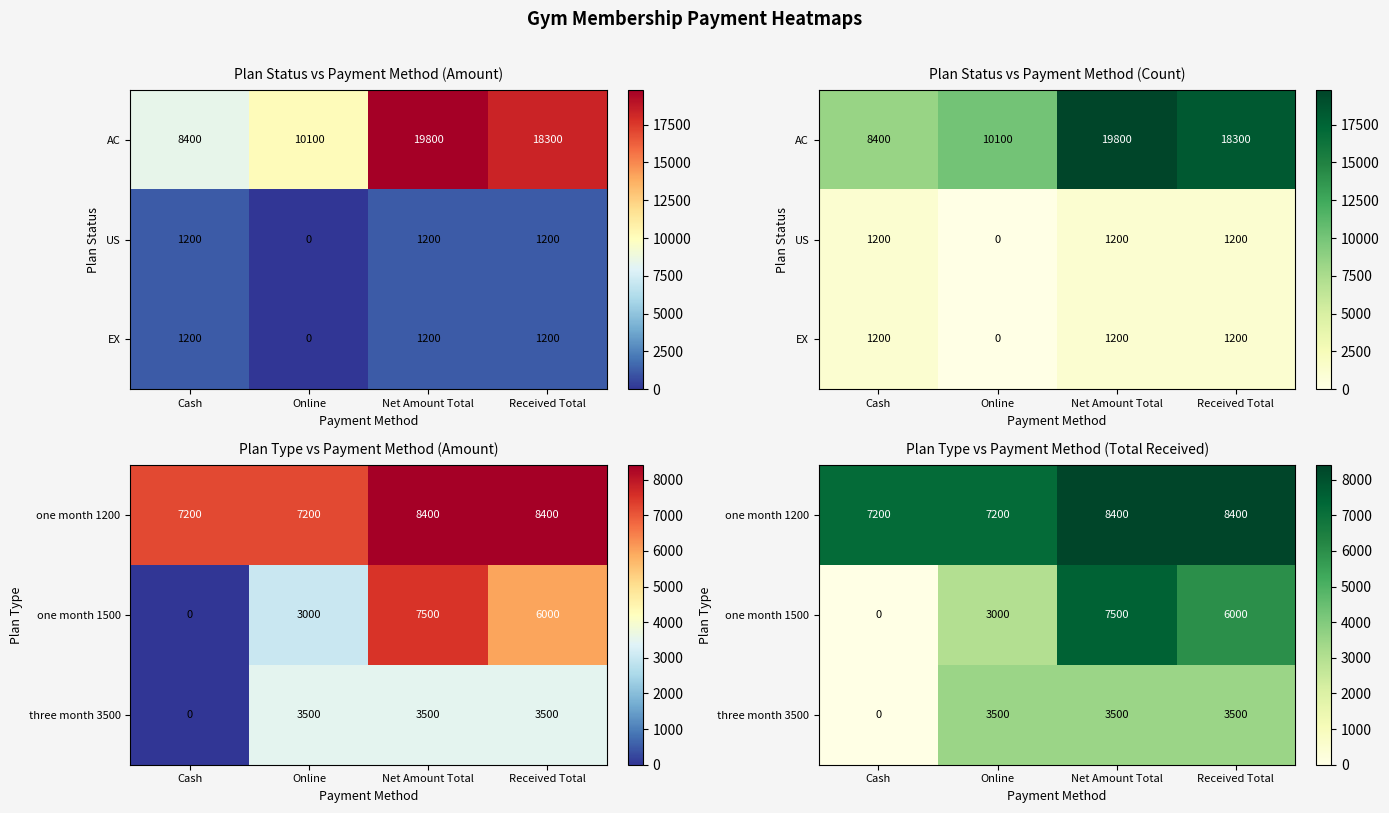

How many values in the three month 3500 series are below 3500?

1